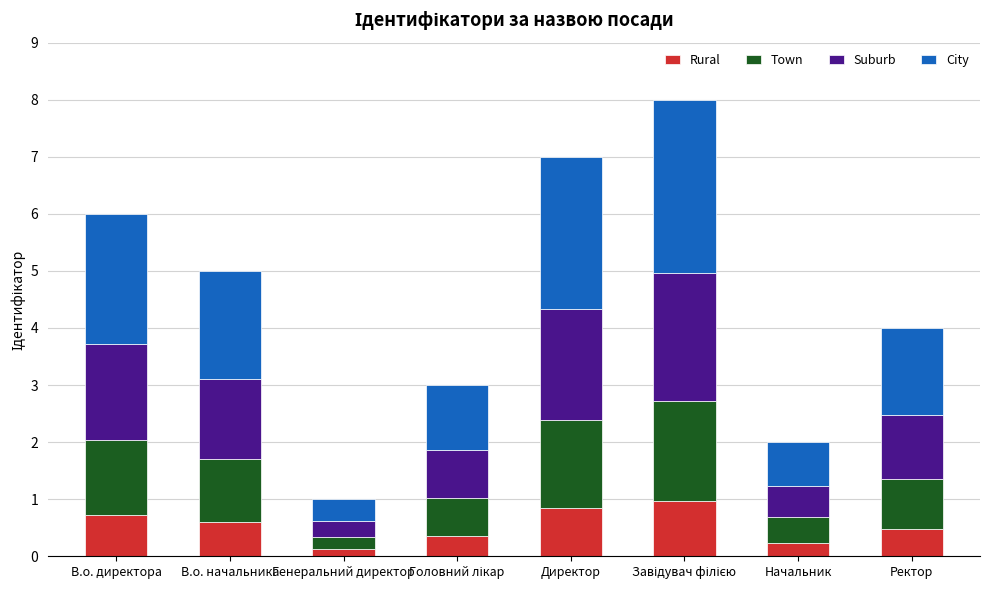

Count the number of data series in this chart.

4